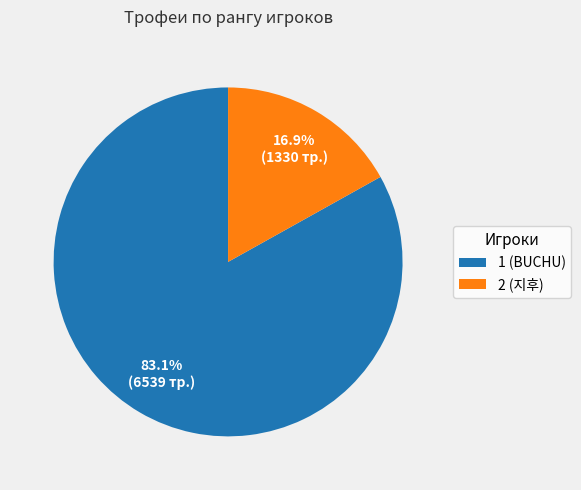

Rank the categories by value from highest to lowest.

1 (BUCHU), 2 (지후)